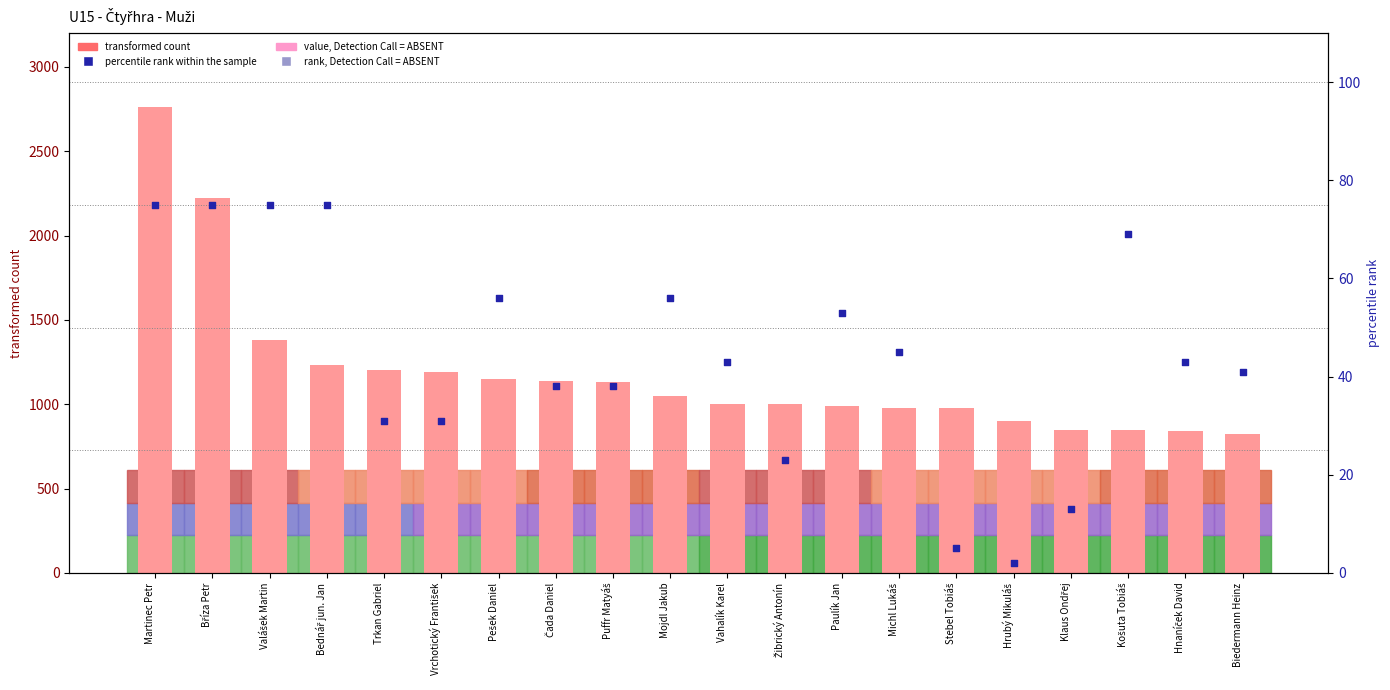

Is the value of transformed count at Stebel Tobiáš greater than the value of percentile rank within the sample at Michl Lukáš?

Yes